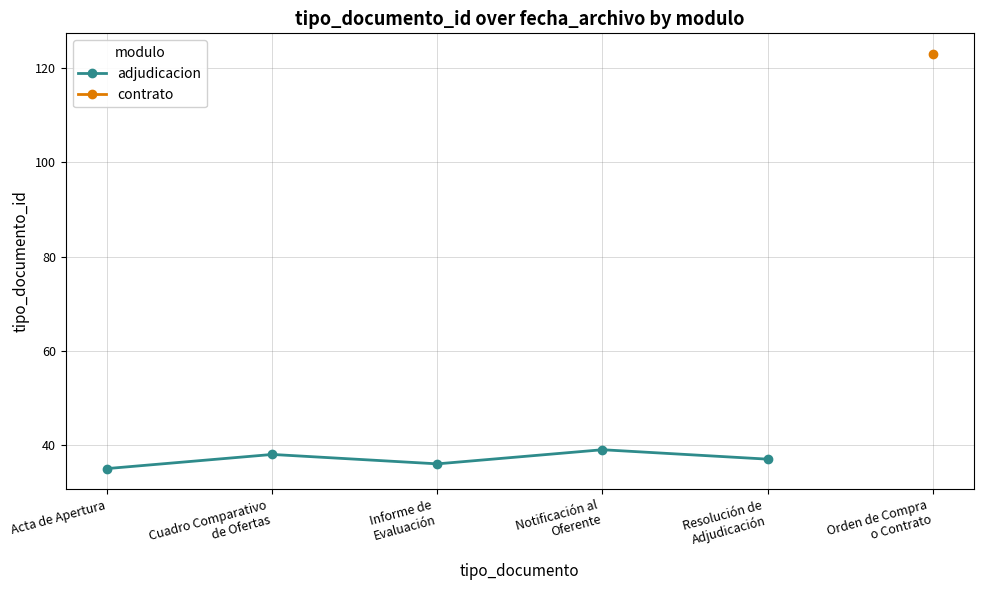

True or false: the data shows 38 at Cuadro Comparativo
de Ofertas.

True